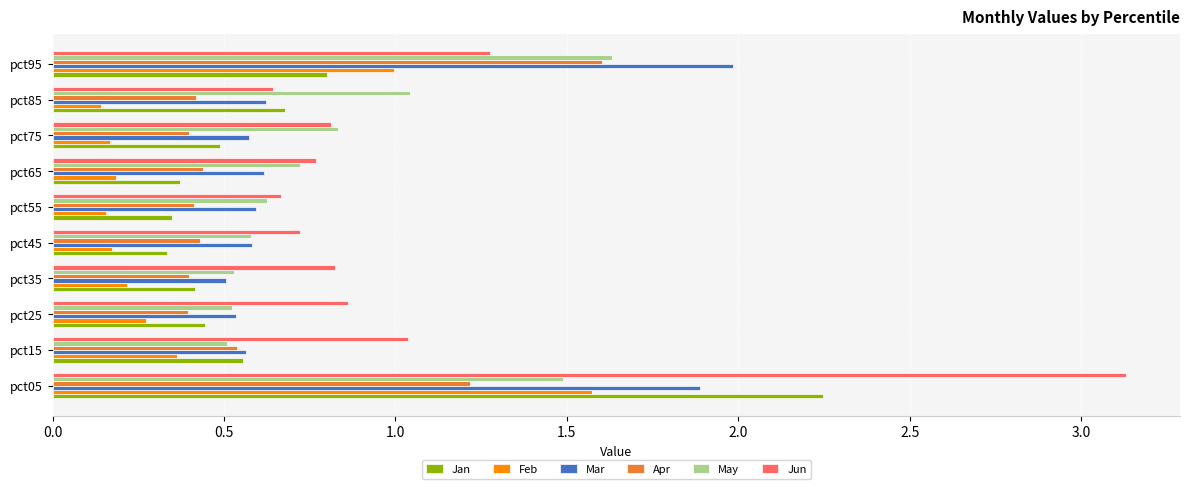

Which category has the highest value in the Feb series?

pct05